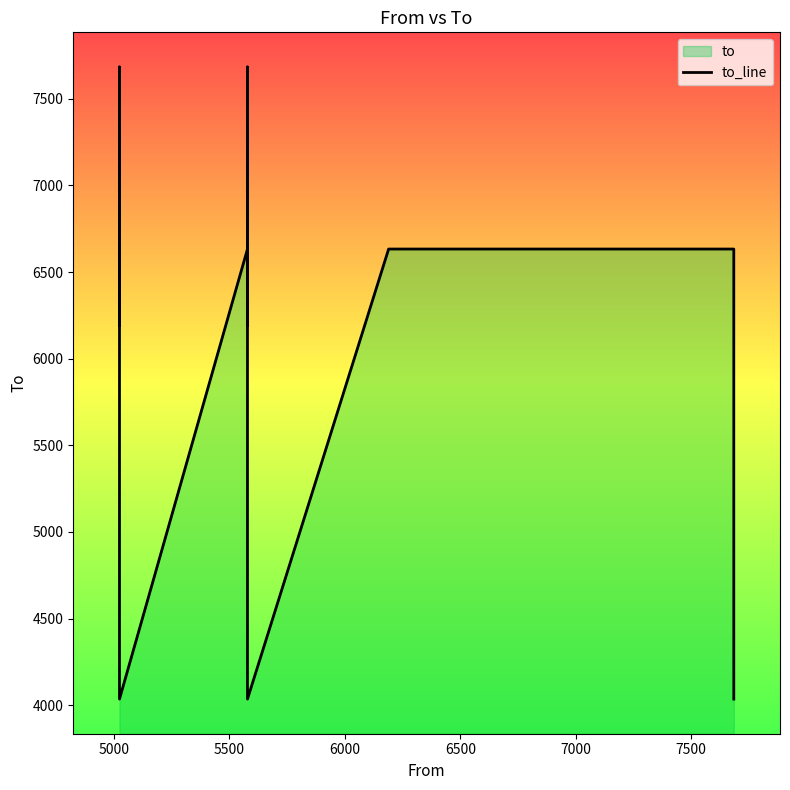

What is the label of the 9th point from the right?

6500